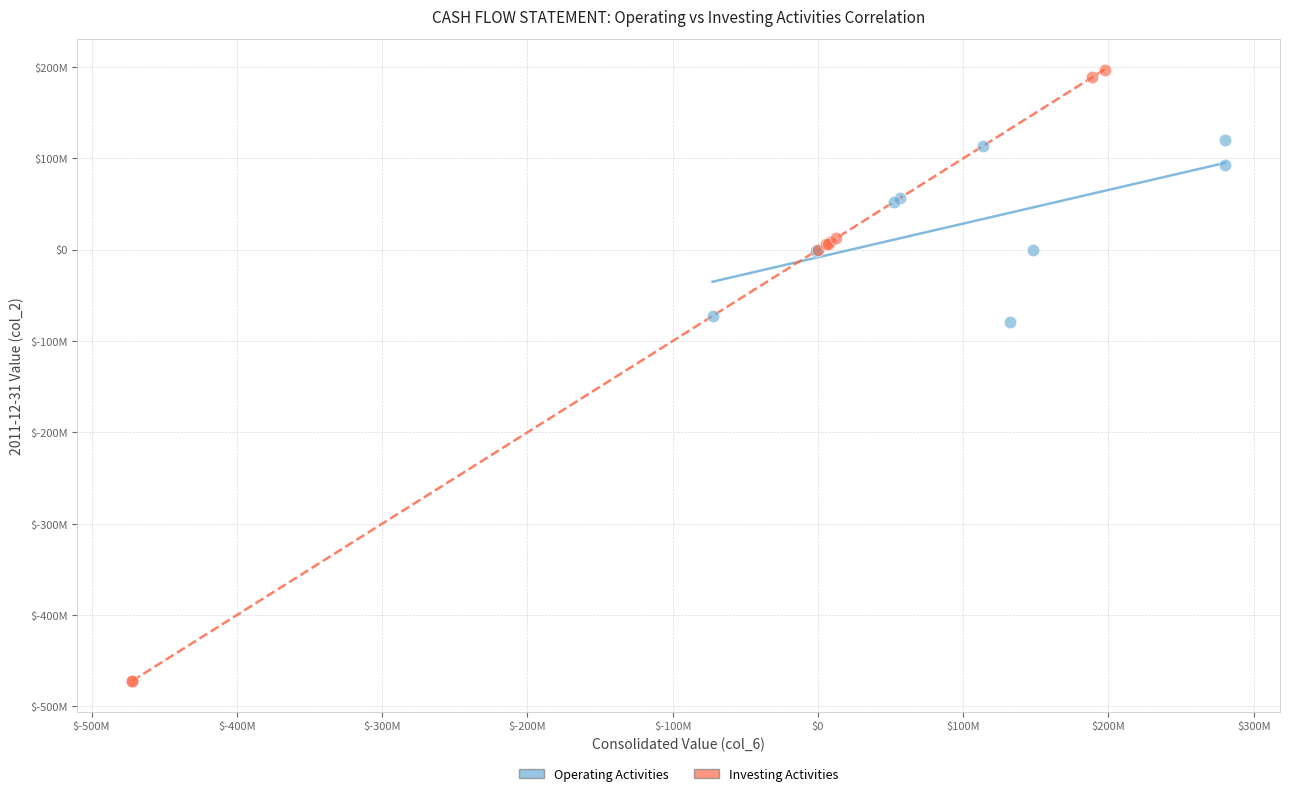

Which series has the largest Y range (max minus min)?

Investing Activities